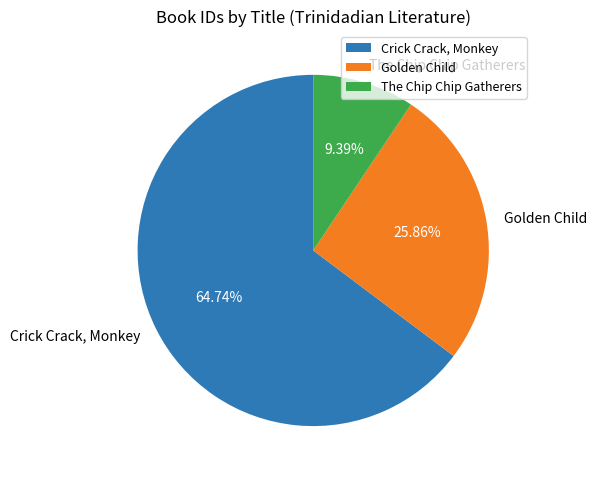

Between Crick Crack, Monkey and The Chip Chip Gatherers, which is larger?

Crick Crack, Monkey